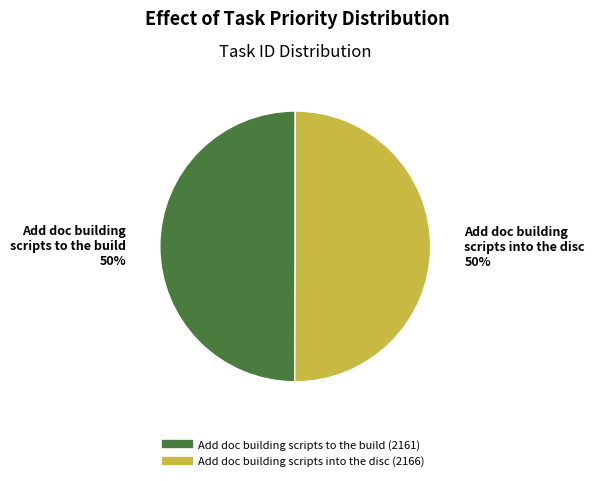

To the nearest percent, what is the combined percentage of Add doc building scripts to the build and Add doc building scripts into the disc?

100%